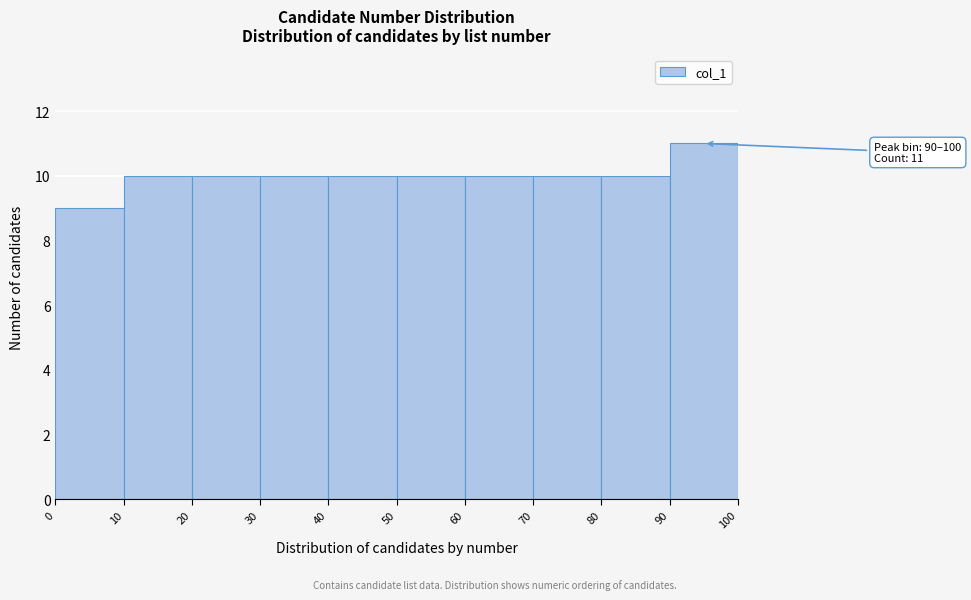

Over which range of the x-axis is the bar tallest?

90 to 100